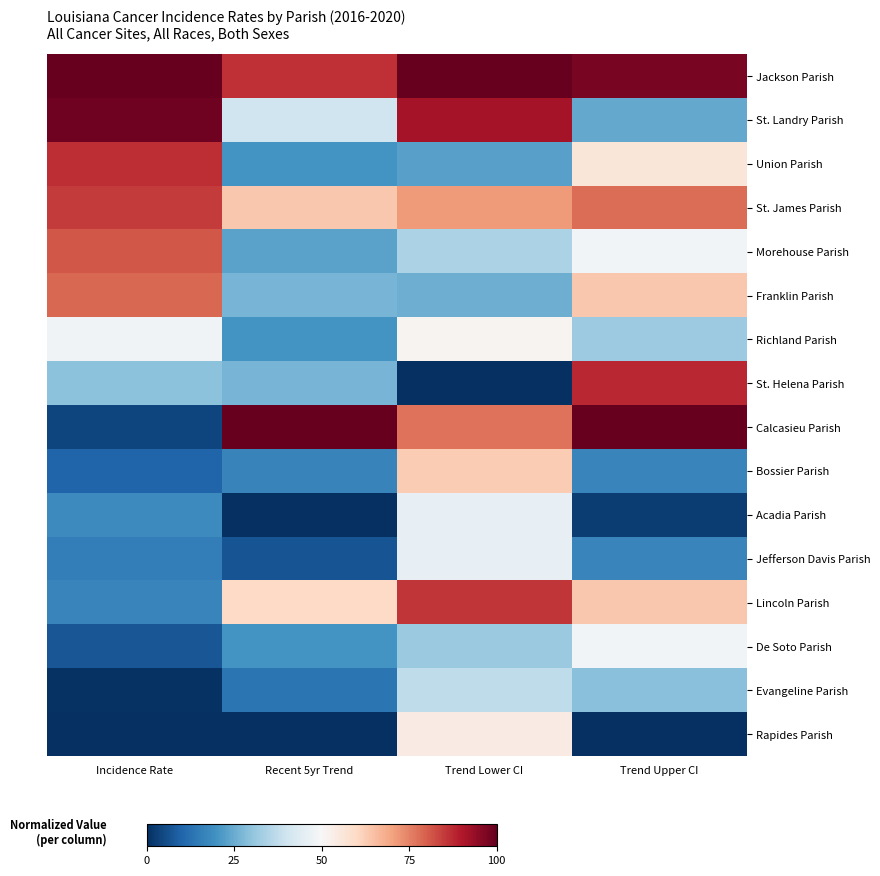

Rank the series by their maximum value, from highest to lowest.

Jackson Parish, Calcasieu Parish, St. Landry Parish, St. Helena Parish, Union Parish, Lincoln Parish, St. James Parish, Morehouse Parish, Franklin Parish, Bossier Parish, Rapides Parish, Richland Parish, De Soto Parish, Acadia Parish, Jefferson Davis Parish, Evangeline Parish